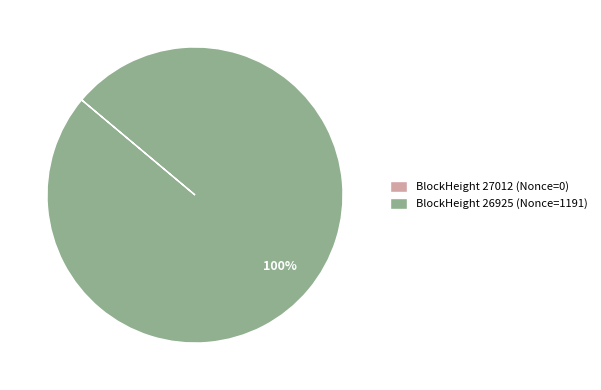

Is there any slice that represents more than half of the pie?

Yes